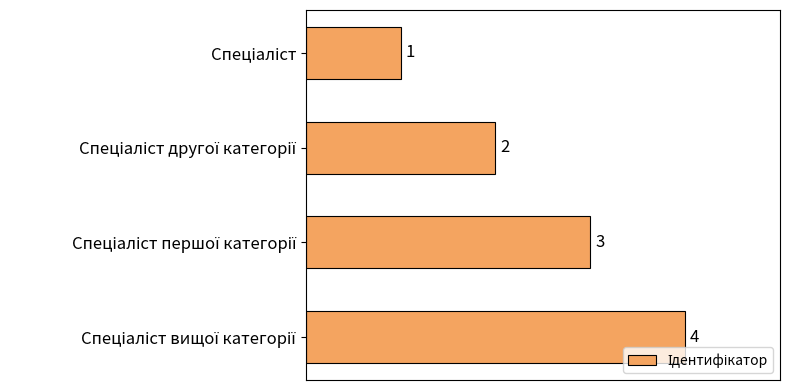

What is the sum of all values?

10